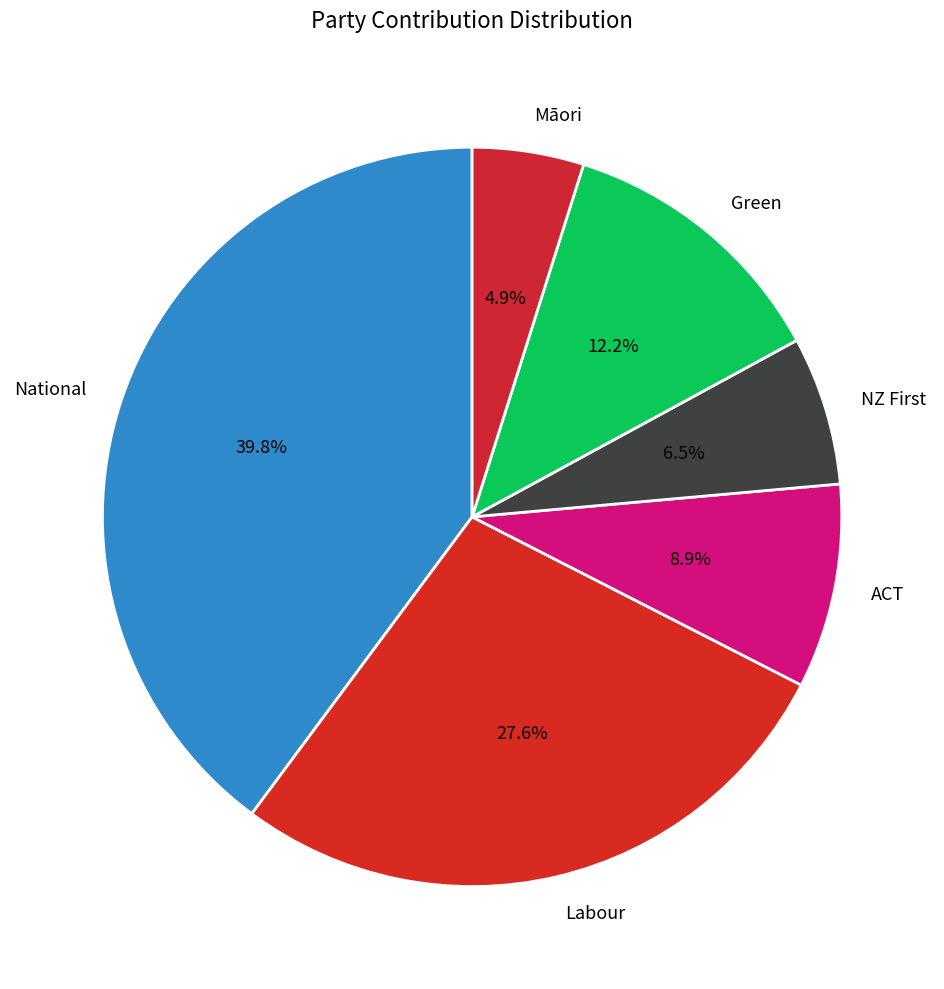

Which slice is the largest?

National